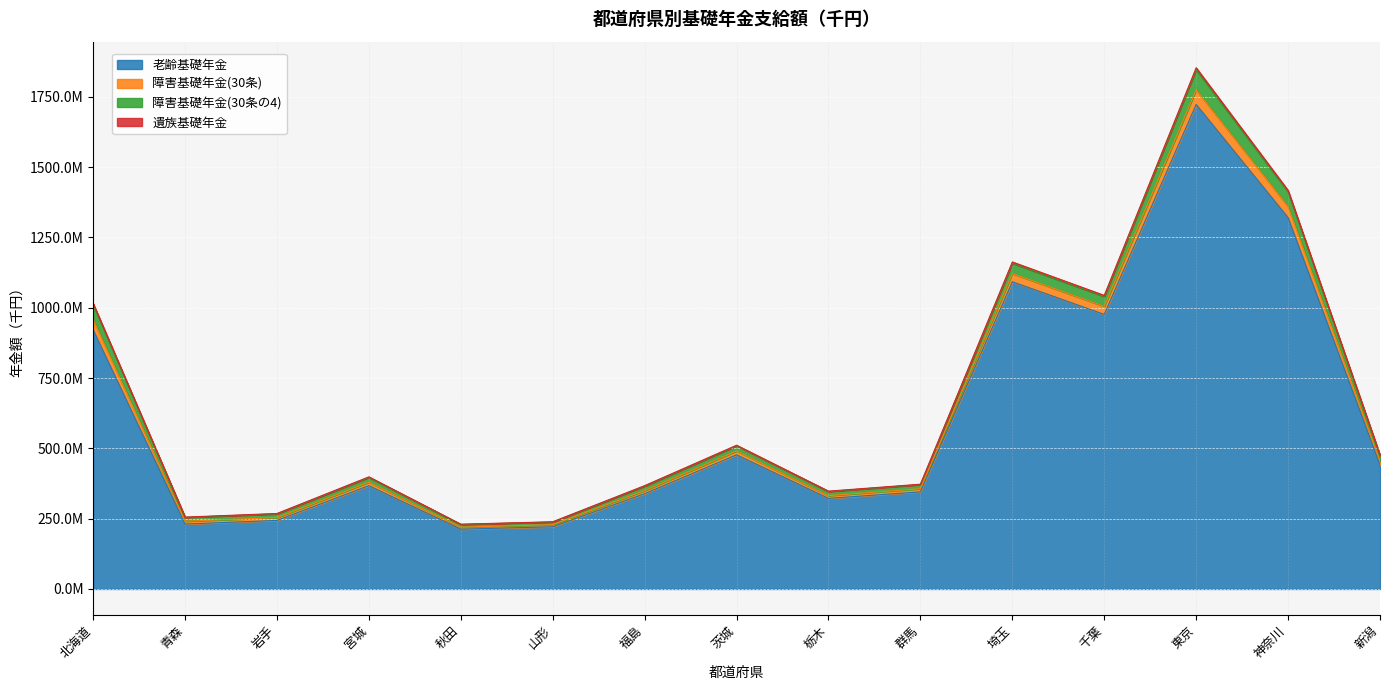

True or false: 老齢基礎年金 and 遺族基礎年金 cross at least once.

False